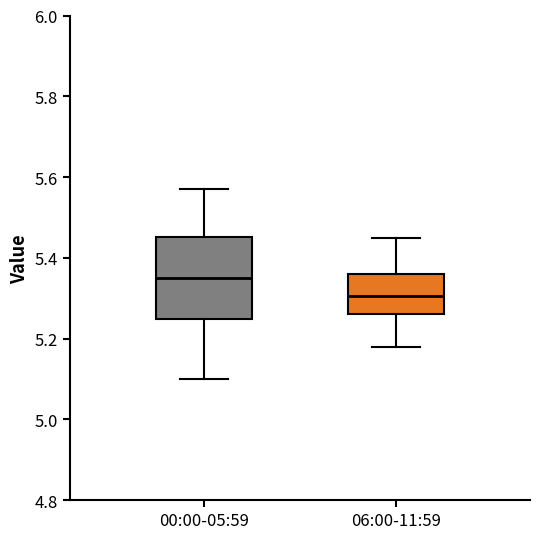

Reading left to right, transcribe this box plot: for each box, give where its median line is, the range the box spans, and where its two whiskers end, as read against the y-axis. The values are not printed on the chart, so give them approximately, as read against the axis.

00:00-05:59: median 5.36, box 5.24 to 5.46, whiskers 5.10 to 5.58
06:00-11:59: median 5.30, box 5.26 to 5.36, whiskers 5.18 to 5.46